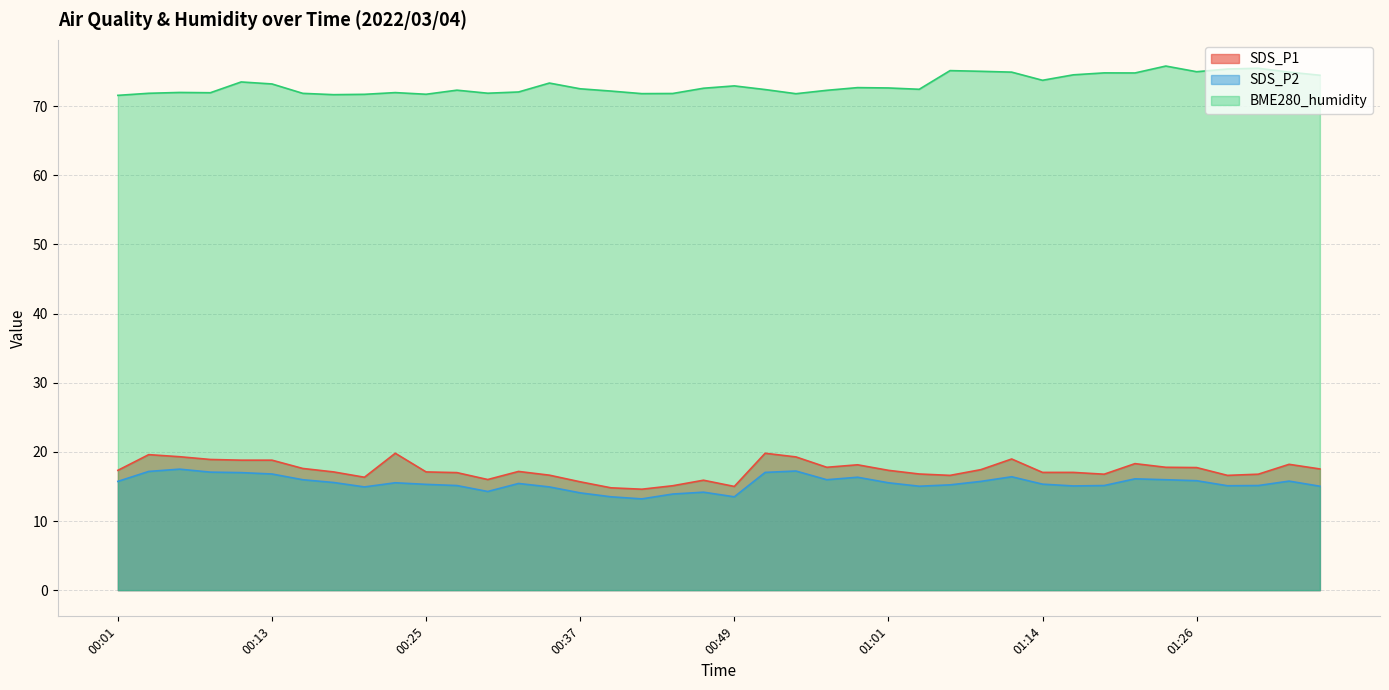

What is the label of the 15th point from the right?

01:01